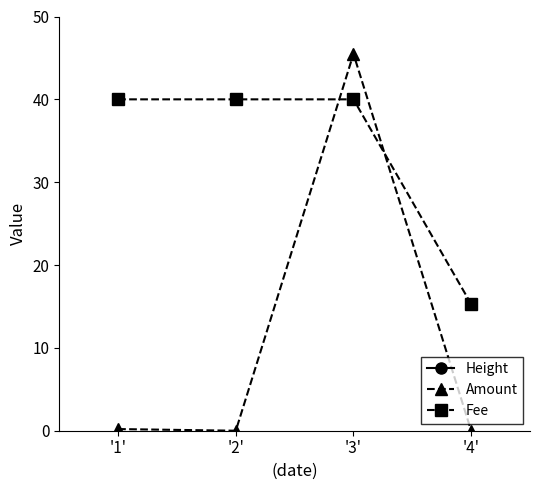

Which series changed the most between '2' and '3'?

Height